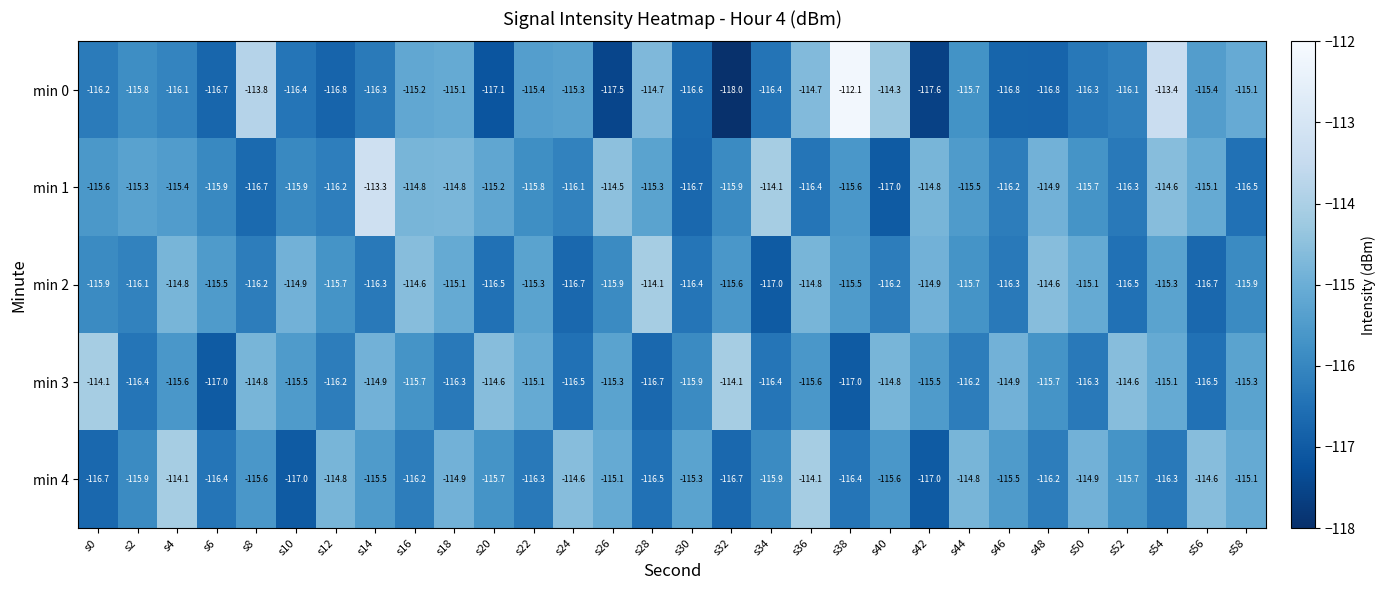

What is the difference between the min 4 values at s12 and s26?

0.3